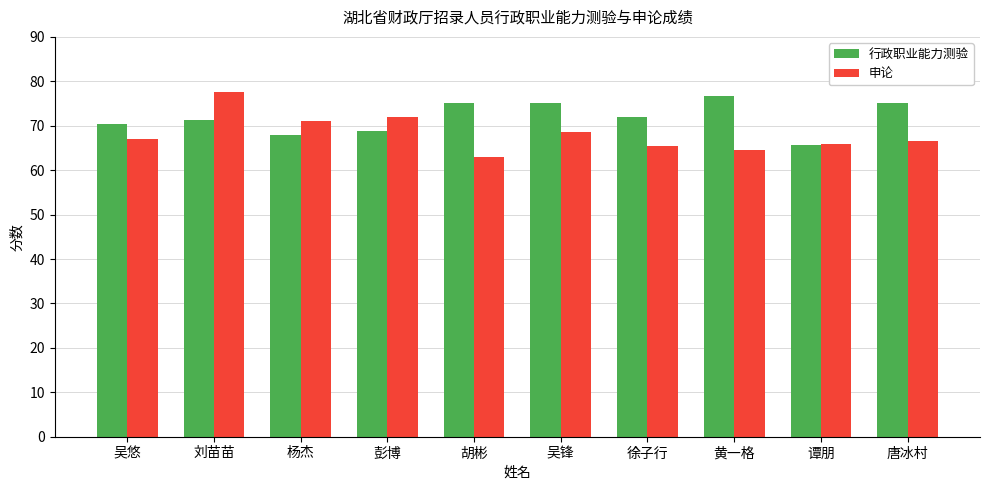

Reading left to right, transcribe all the data shown in this chart.

行政职业能力测验: 70.4	71.2	68.0	68.8	75.2	75.2	72.0	76.8	65.6	75.2
申论: 67.0	77.5	71.0	72.0	63.0	68.5	65.5	64.5	66.0	66.5